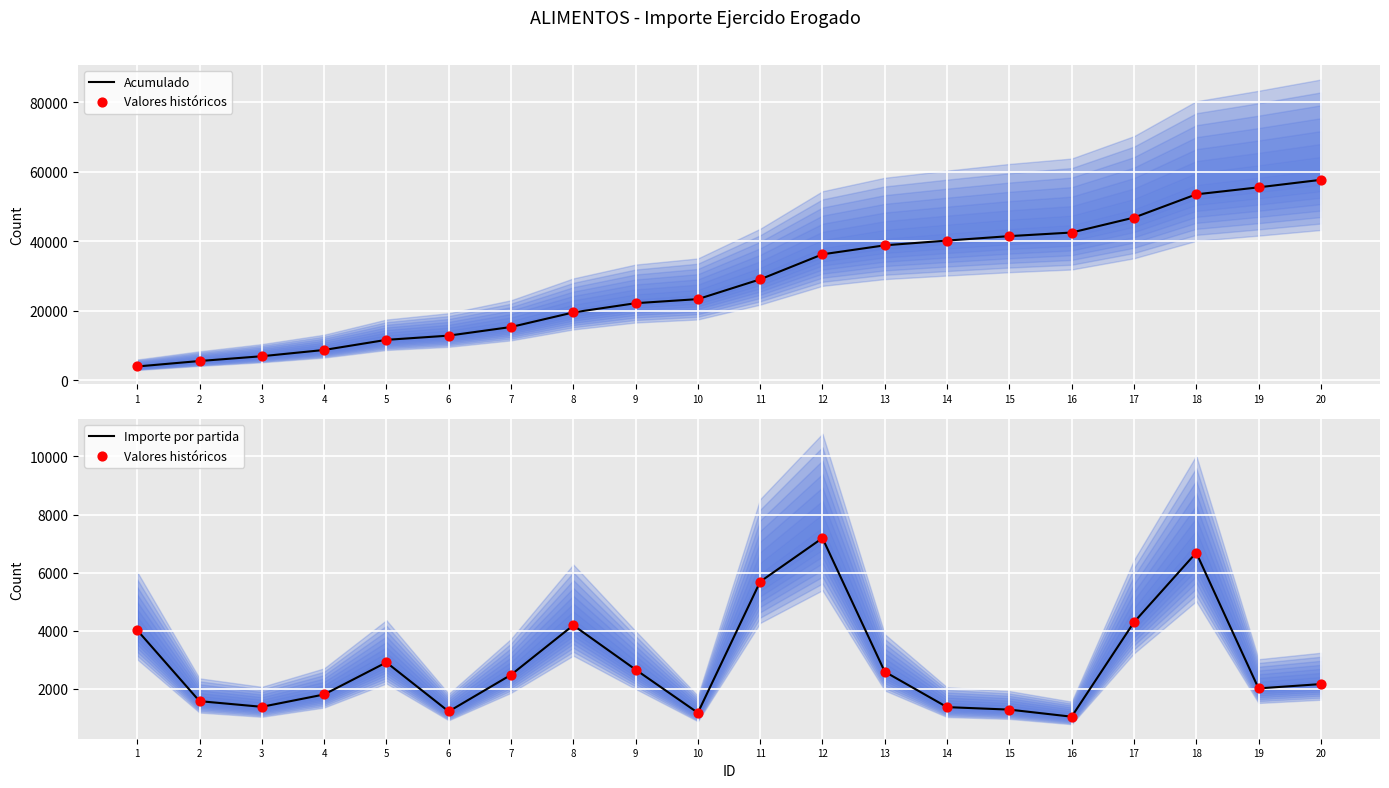

At which category is the sum across all series the highest?

18